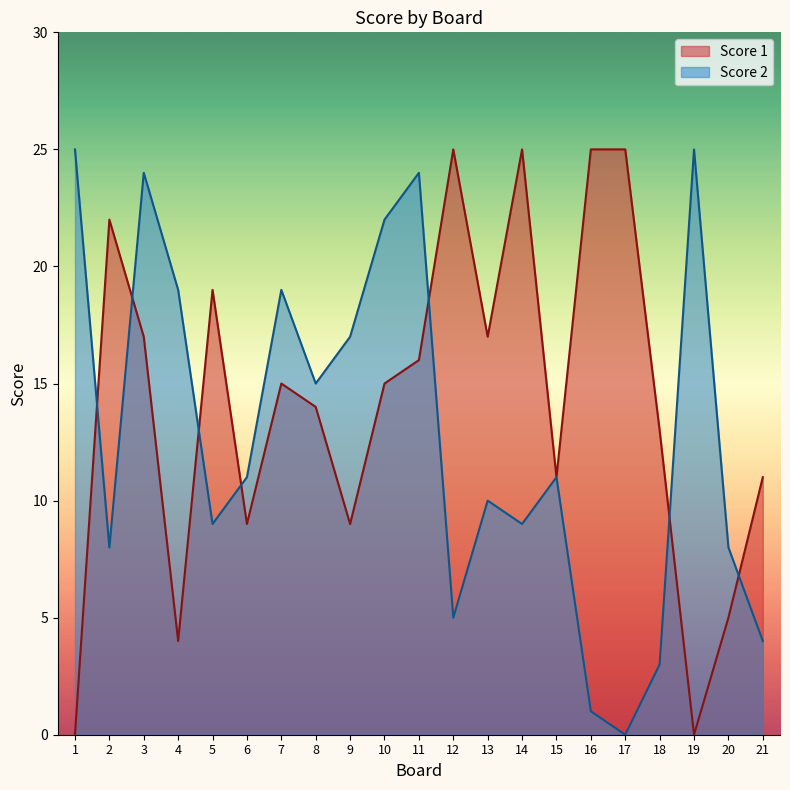

Where is the first local maximum for Score 2?

3